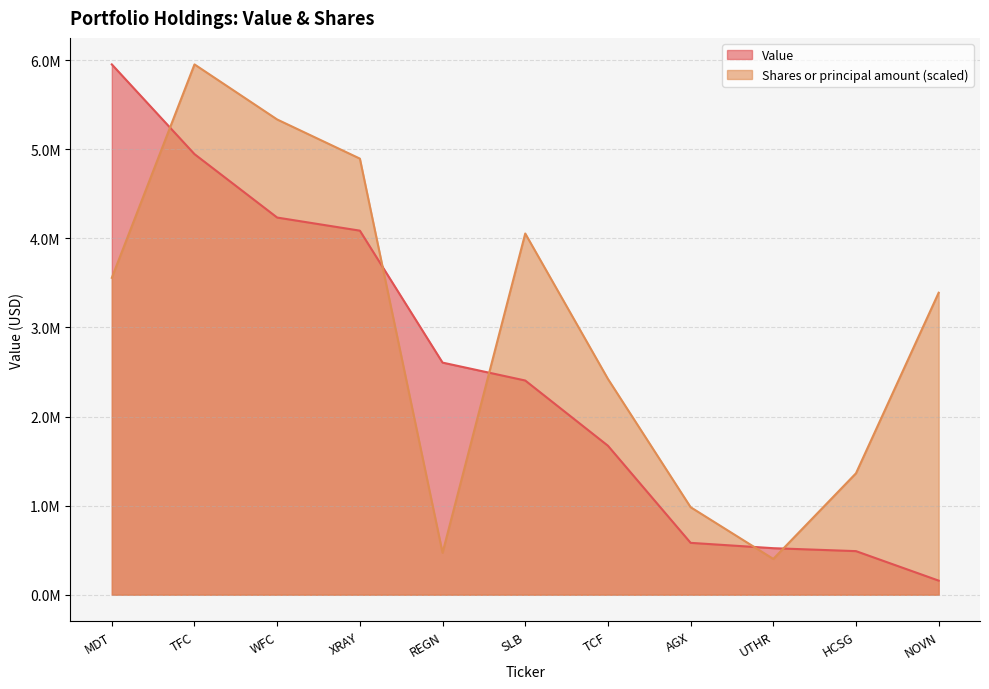

What is the difference between the Shares or principal amount values at XRAY and TFC?

1057291.3